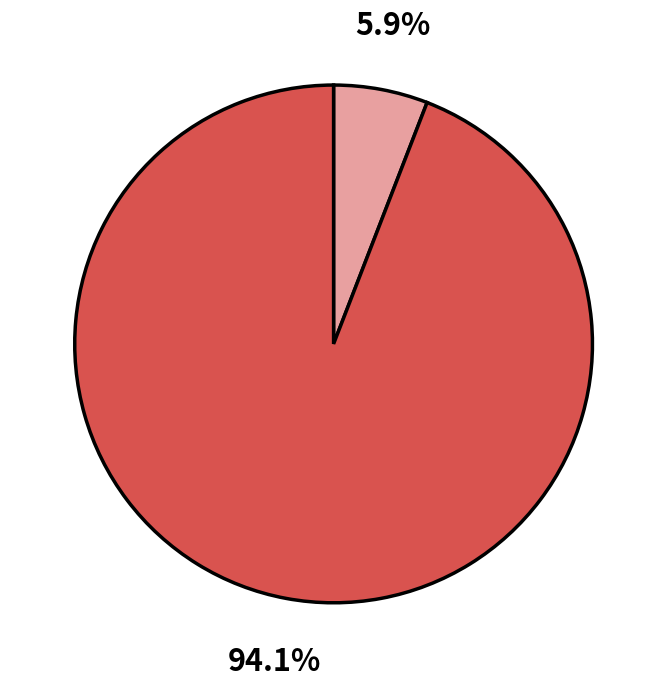

How many slices are in this pie chart?

2